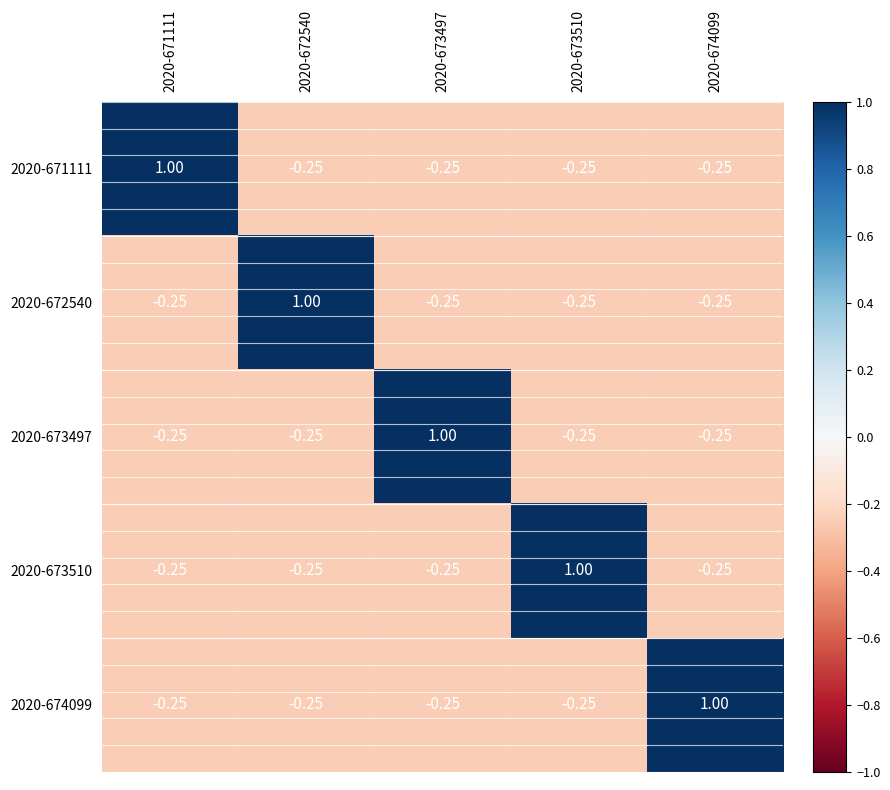

How many positive values does the 2020-673497 series have?

1